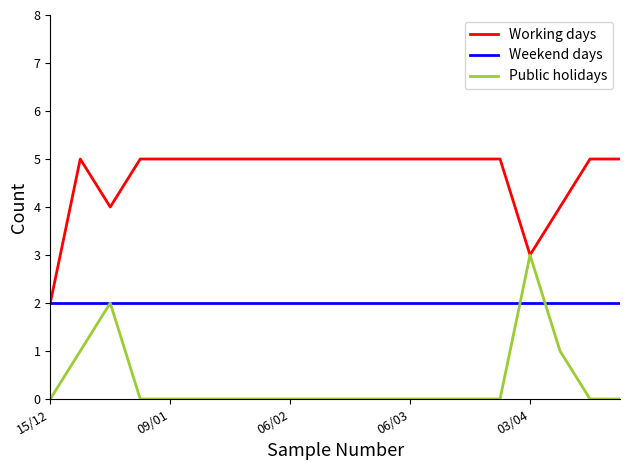

Is this an area chart (filled region under the line)?

No